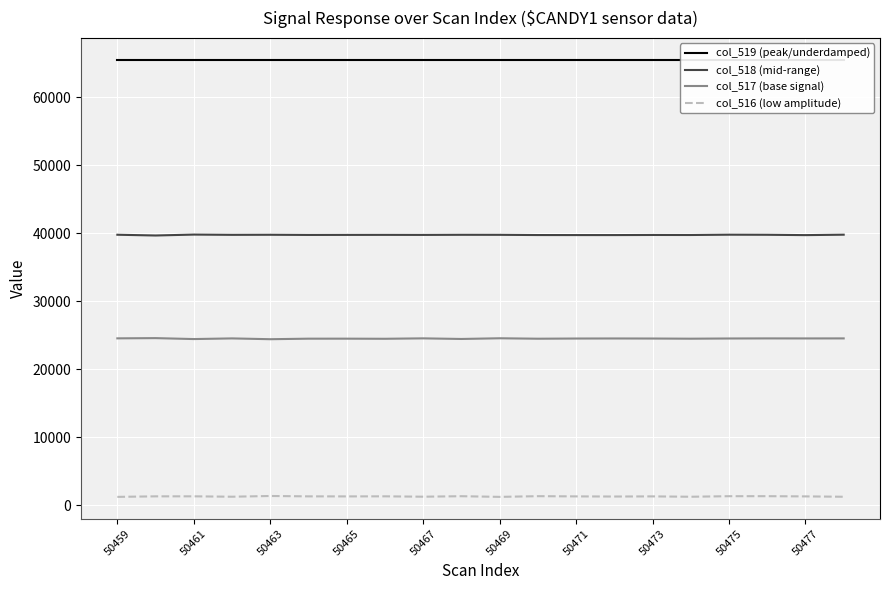

How many data points in col_517 (base signal) are above 24518?

9